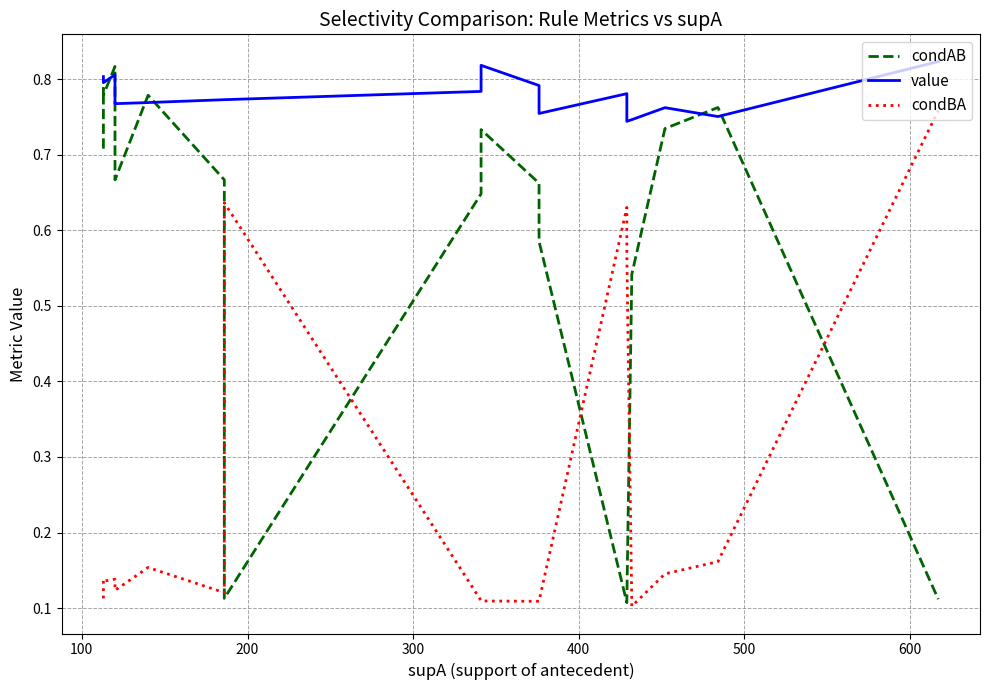

Does the chart have visible grid lines?

Yes